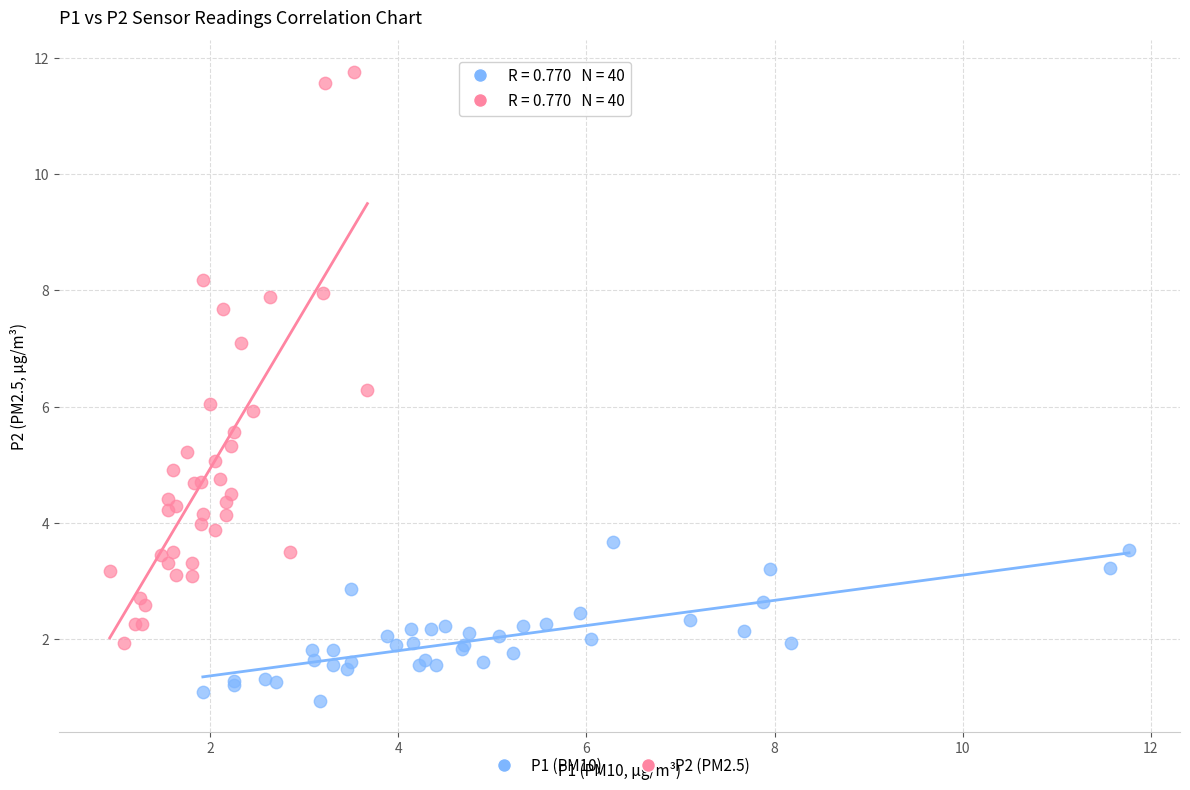

Which series reaches the minimum Y coordinate?

P1 (PM10)